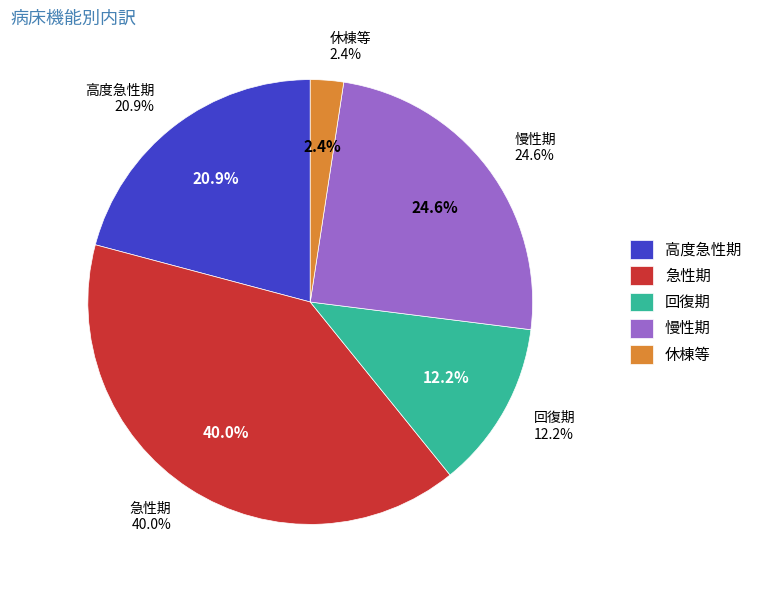

Rank the categories by value from lowest to highest.

休棟等, 回復期, 高度急性期, 慢性期, 急性期